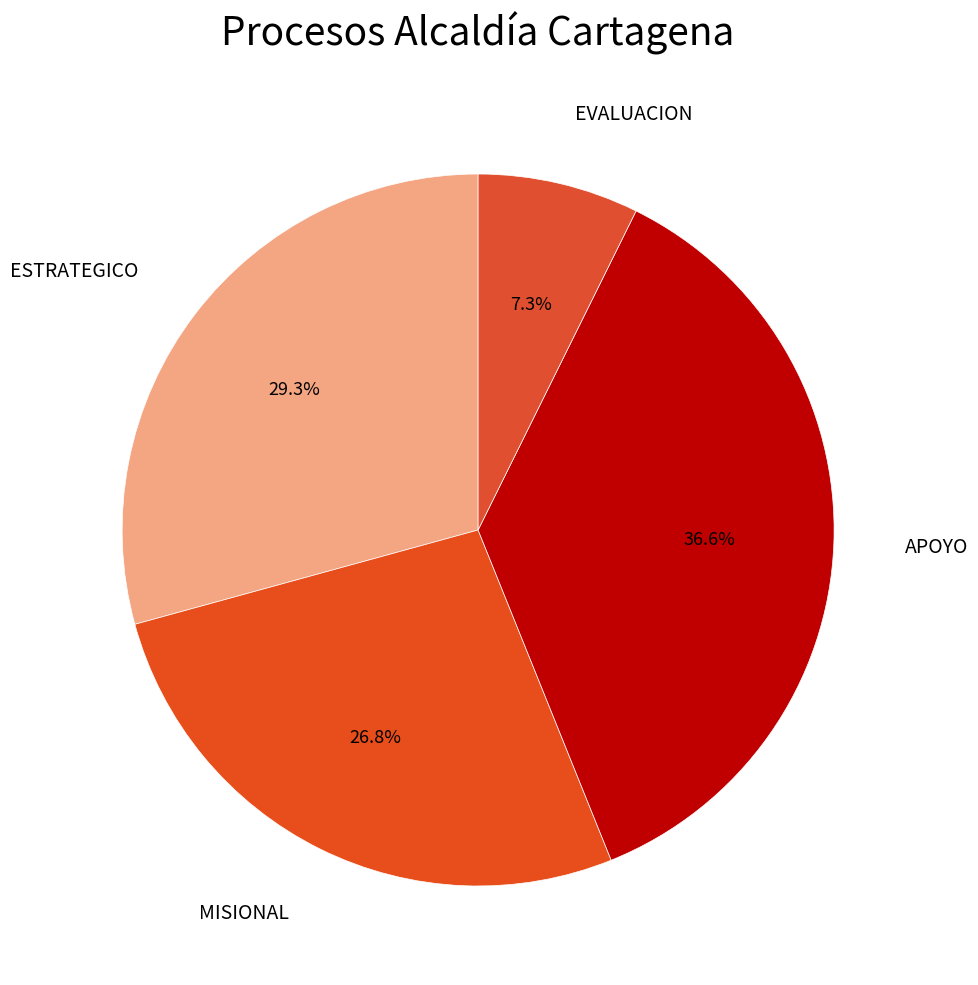

How many slices are in this pie chart?

4